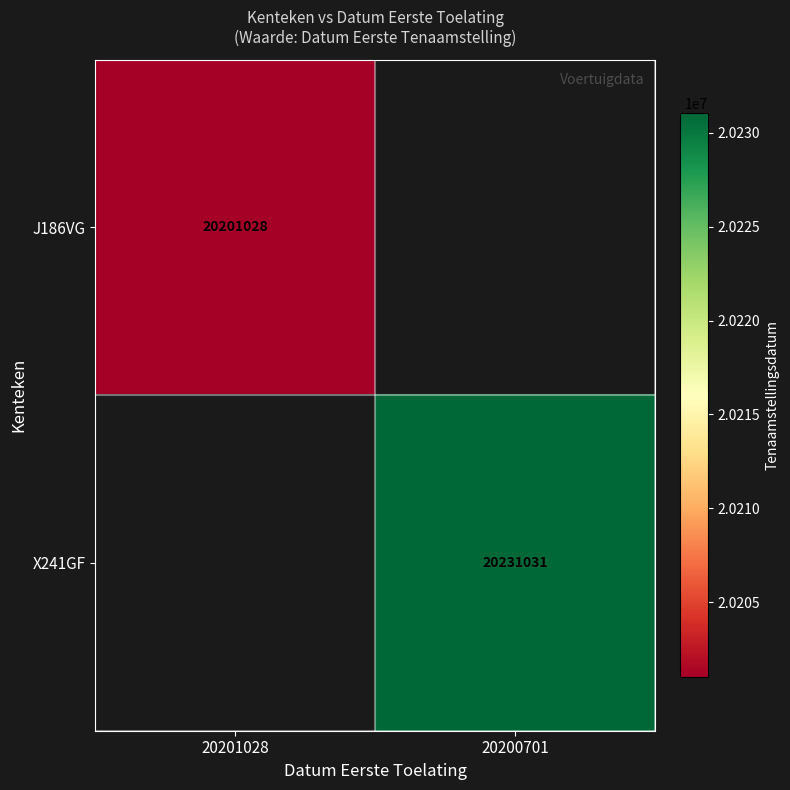

The value of X241GF at 20200701 is 11191479. True or false?

False